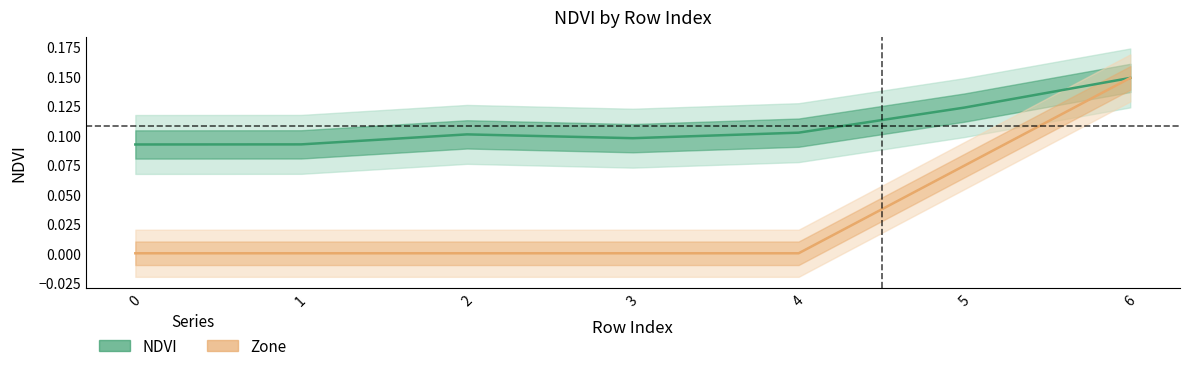

Rank the series by their maximum value, from lowest to highest.

NDVI, Zone